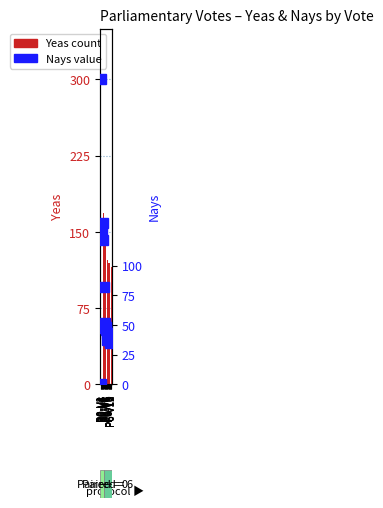

Reading left to right, transcribe all the data shown in this chart.

Yeas (count): P0-V1=306	P0-V2=48	P0-V3=176	P0-V4=259	P0-V5=171	P0-V6=168	P0-V7=205	P6-V1=157	P6-V2=153	P6-V3=145	P6-V4=145	P6-V5=142	P6-V6=122	P6-V7=120	P6-V8=119	P6-V9=115	P6-V10=119	P6-V11=117	P6-V12=115	P6-V13=115
Nays (percentile rank): P0-V1=0	P0-V2=257	P0-V3=129	P0-V4=47	P0-V5=136	P0-V6=122	P0-V7=82	P6-V1=52	P6-V2=50	P6-V3=48	P6-V4=46	P6-V5=42	P6-V6=37	P6-V7=37	P6-V8=38	P6-V9=42	P6-V10=43	P6-V11=35	P6-V12=42	P6-V13=41